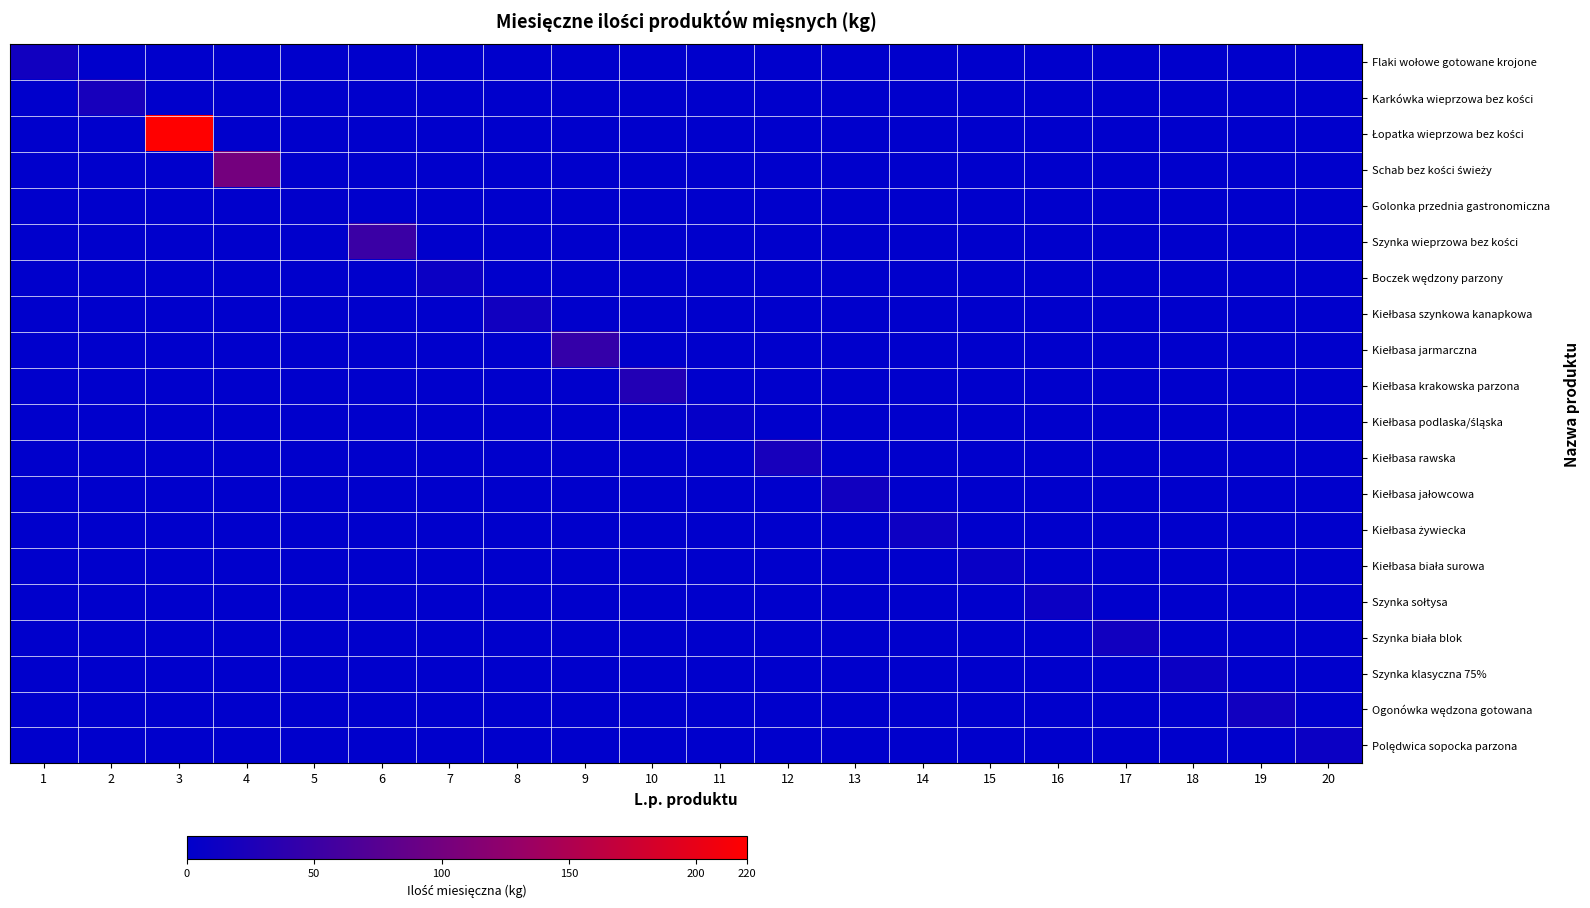

At how many categories does at least one series exceed 11?

13